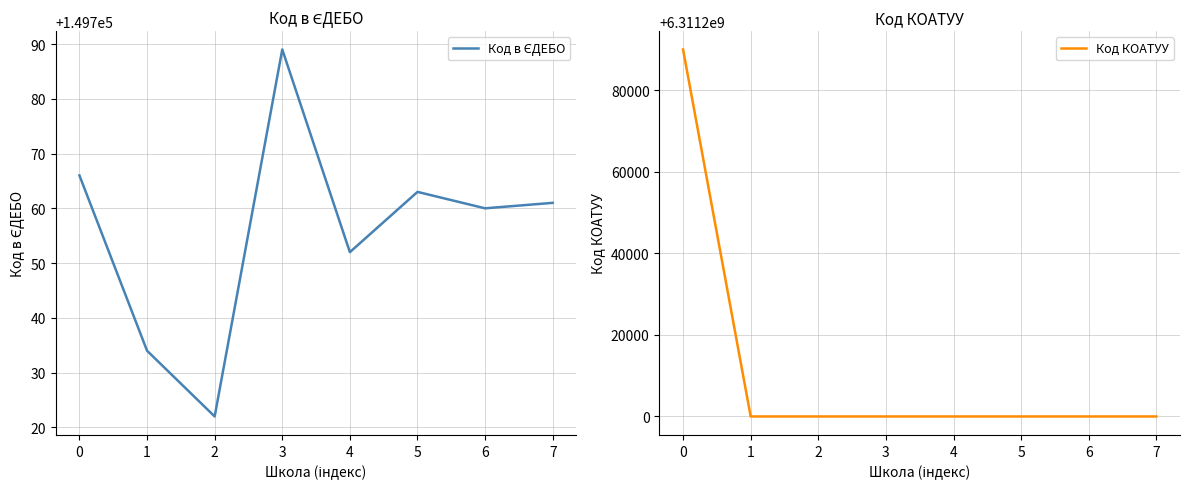

The value of Код КОАТУУ at 0 is 6311290003. True or false?

True